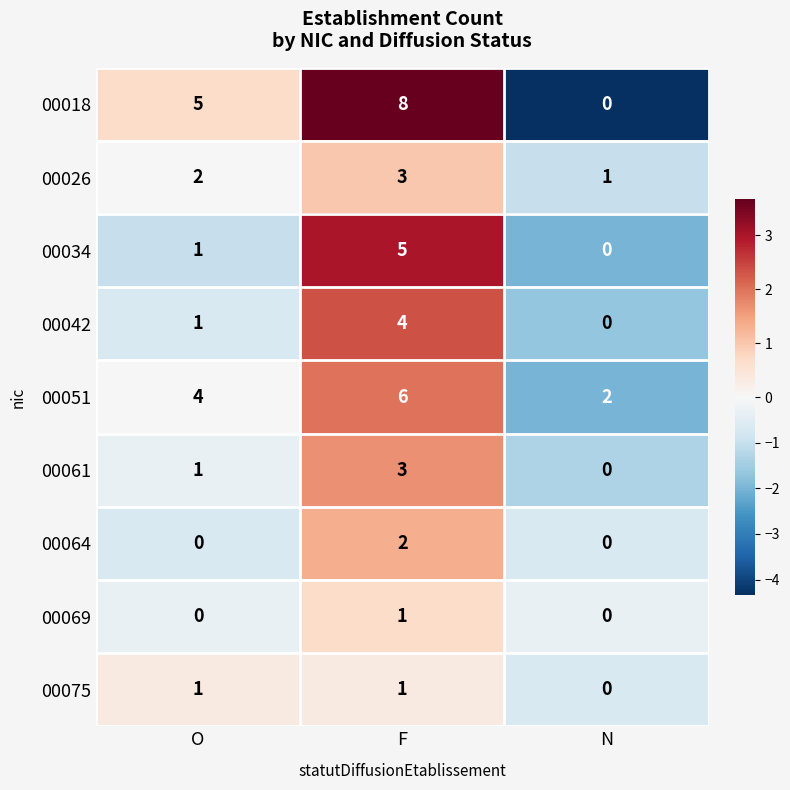

Reading left to right, list all the values displayed in this chart.

00018: O=5	F=8	N=0
00026: O=2	F=3	N=1
00034: O=1	F=5	N=0
00042: O=1	F=4	N=0
00051: O=4	F=6	N=2
00061: O=1	F=3	N=0
00064: O=0	F=2	N=0
00069: O=0	F=1	N=0
00075: O=1	F=1	N=0